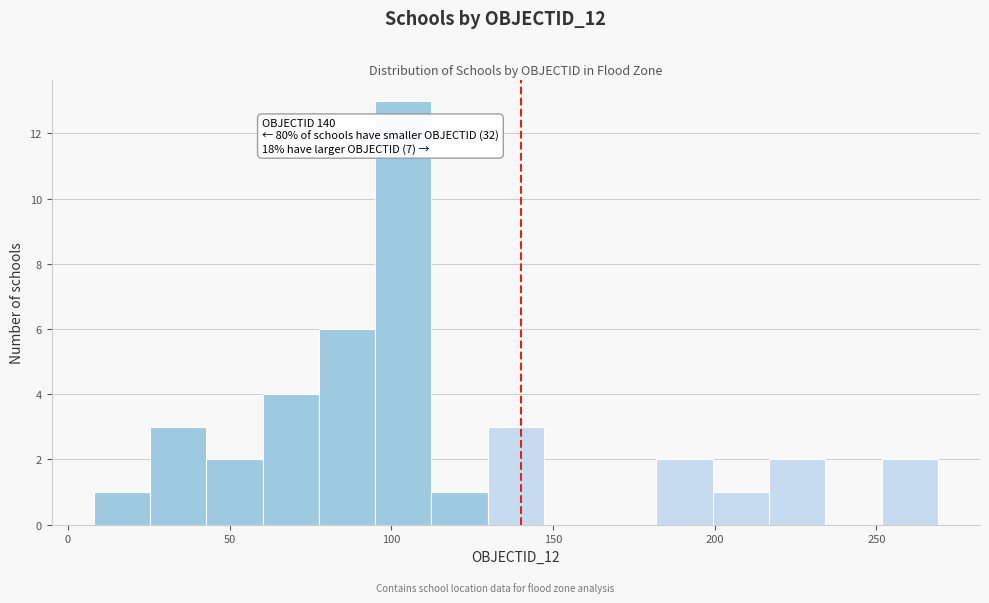

Read against the x-axis, roughly where is the centre of the tallest bar?

105